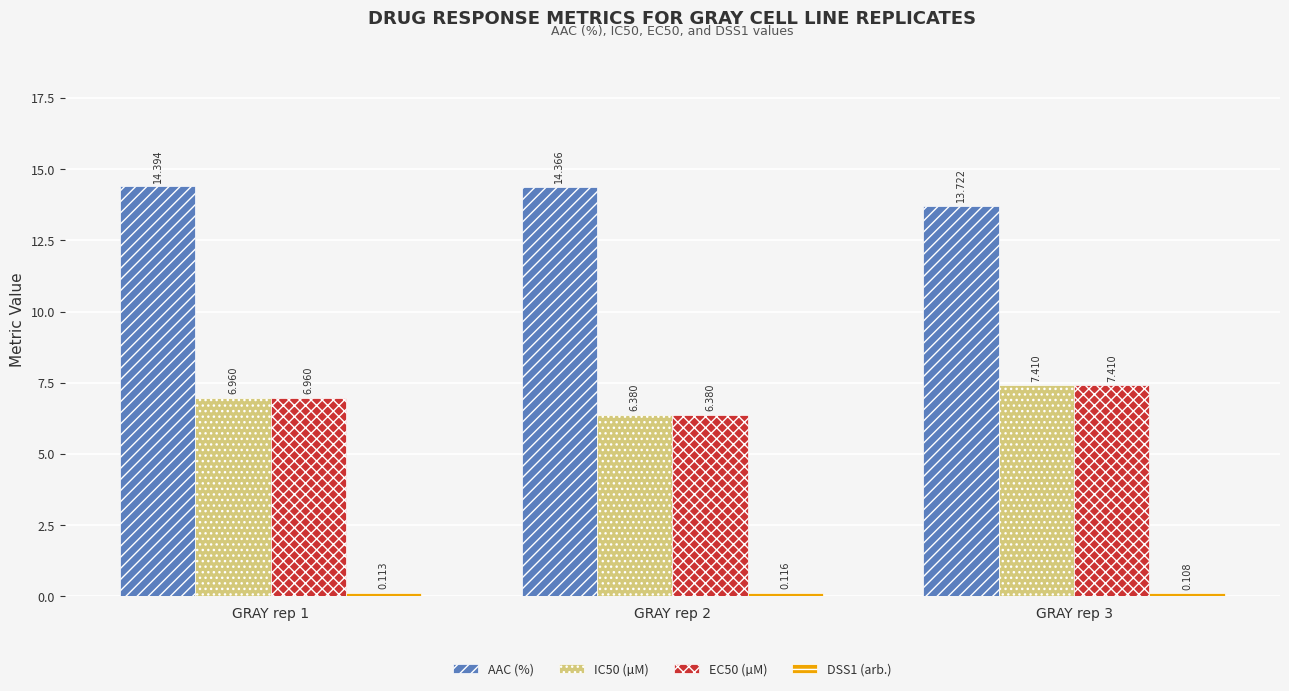

Is the value of IC50 (µM) at GRAY rep 2 greater than the value of AAC (%) at GRAY rep 1?

No